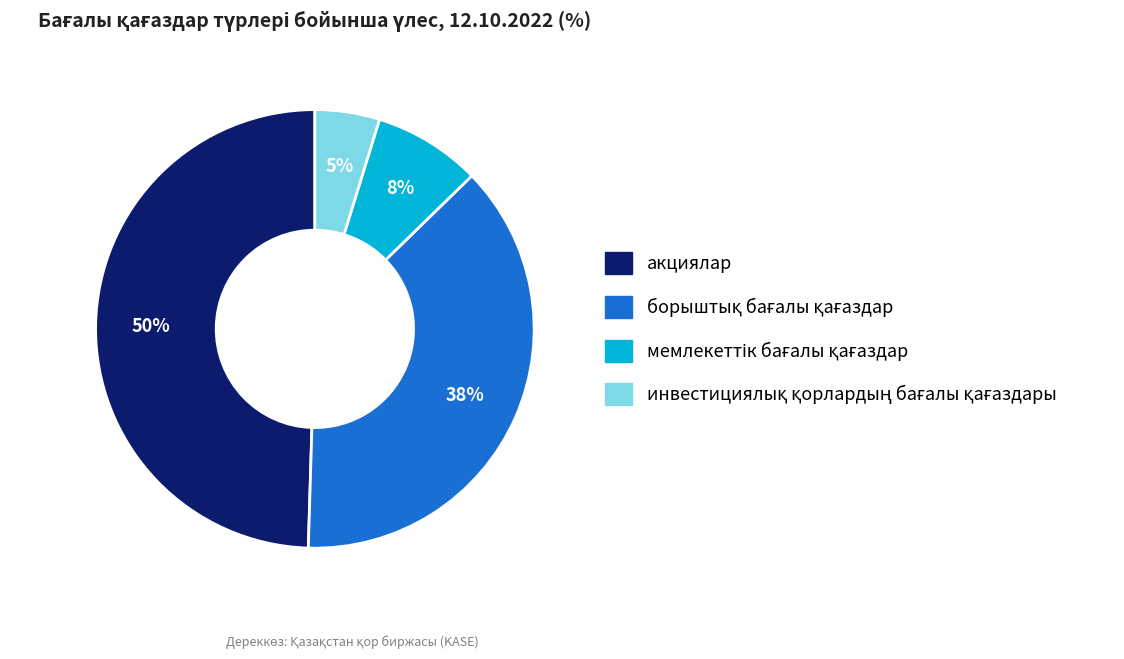

To the nearest percent, what is the difference between the largest and smallest slice percentages?

45%